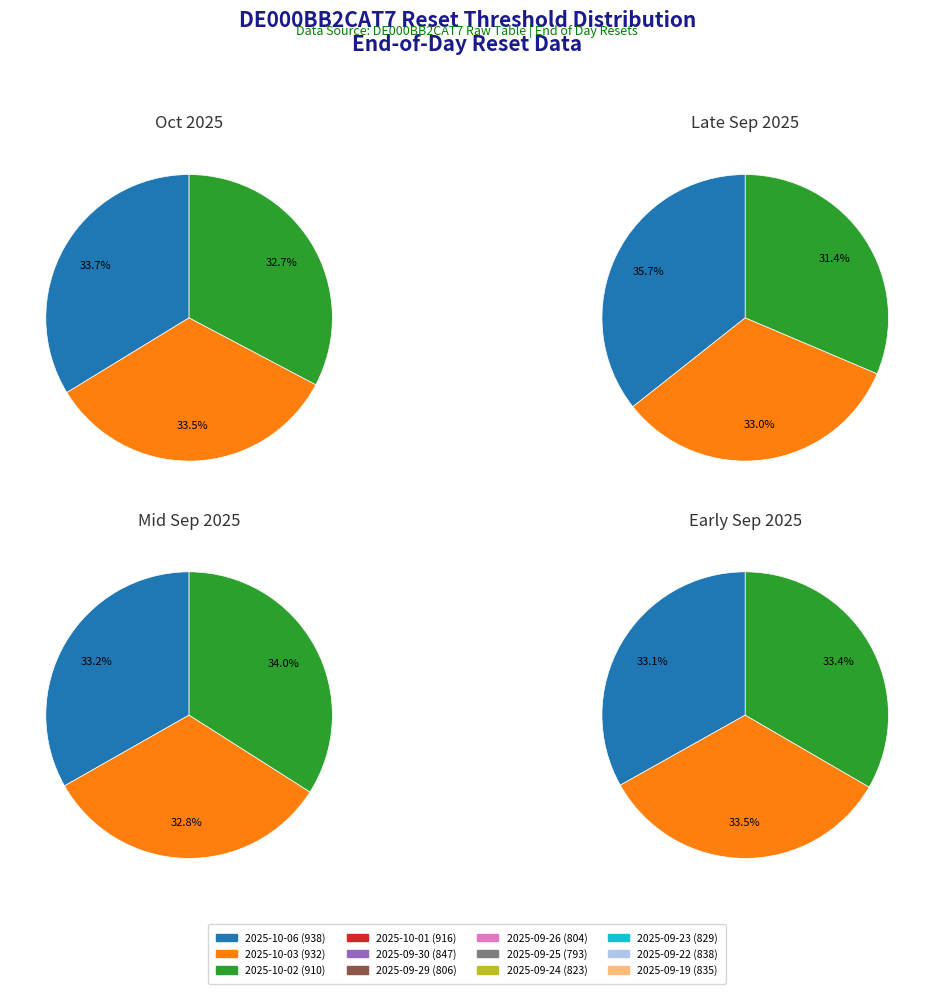

How many segments does this pie chart have?

12